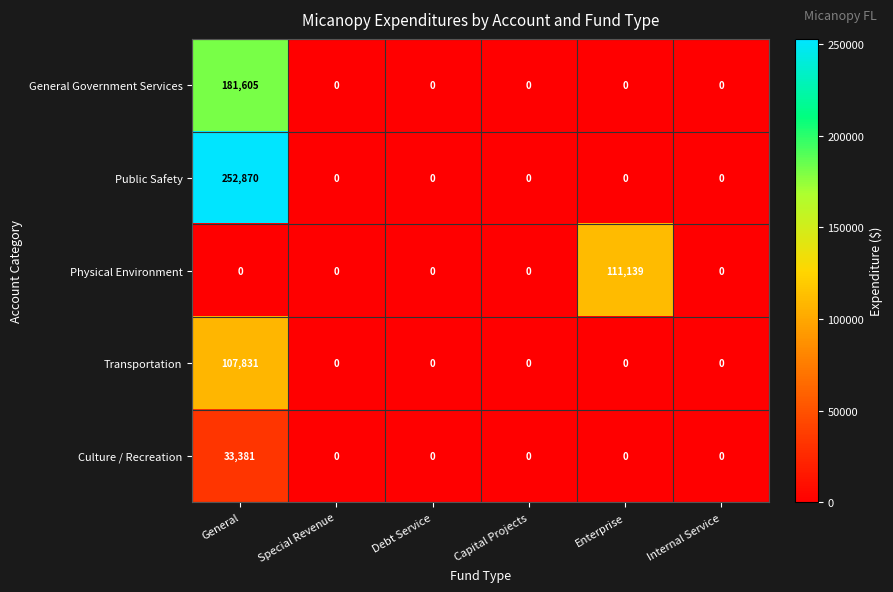

What is the average value of the Public Safety series?

42145